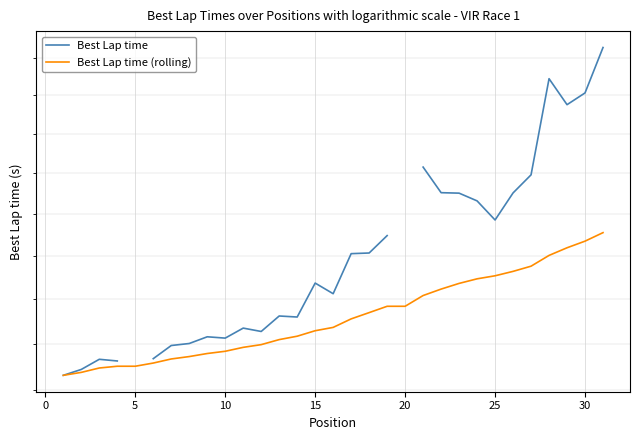

True or false: Best Lap time and Best Lap time (rolling) cross at least once.

False